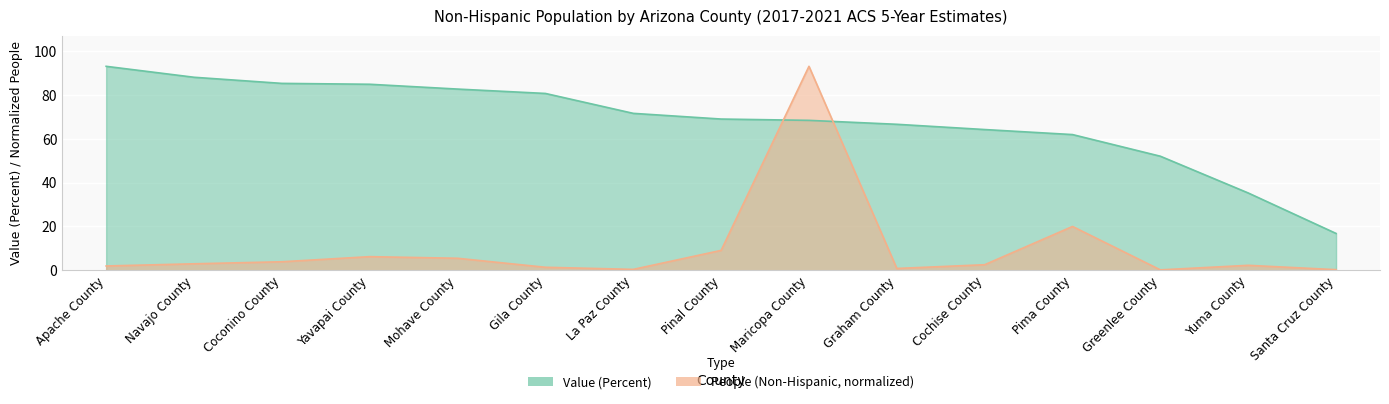

List the labels in order of People (Non-Hispanic) value, smallest first.

Greenlee County, Santa Cruz County, La Paz County, Graham County, Gila County, Apache County, Yuma County, Cochise County, Navajo County, Coconino County, Mohave County, Yavapai County, Pinal County, Pima County, Maricopa County